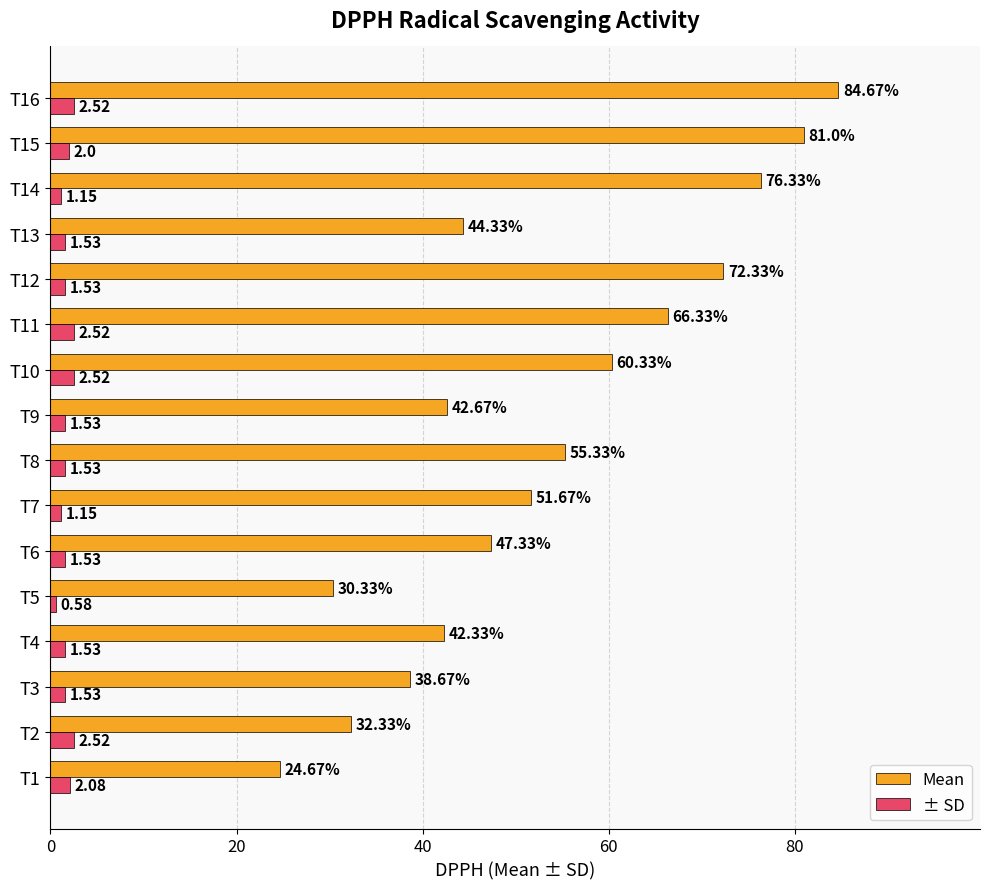

What is the difference between the second highest and second lowest values in the Mean series?

50.7